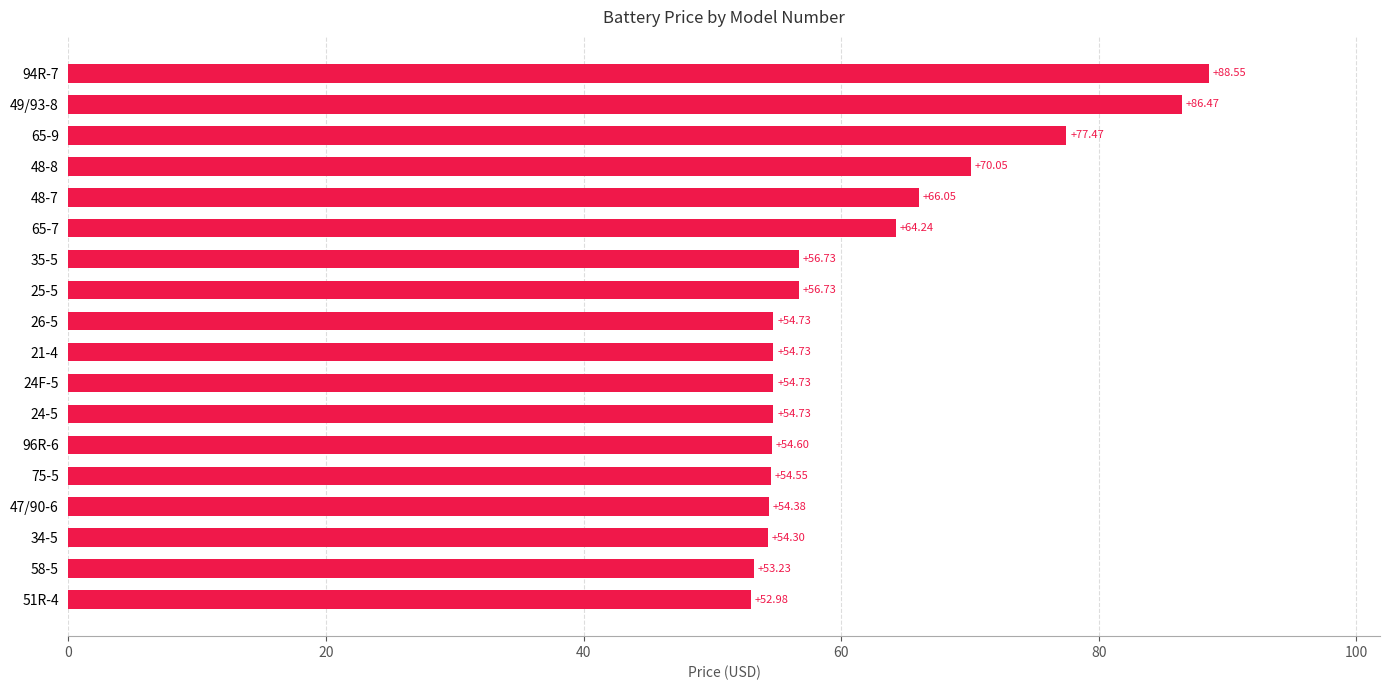

How many data points does each series have?

18